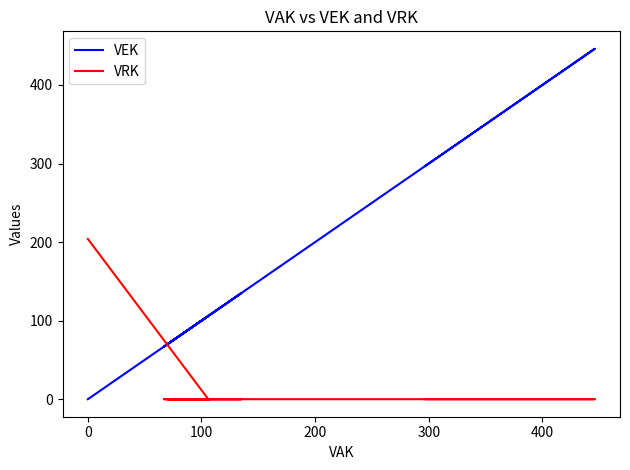

Reading right to left, transcribe all the data shown in this chart.

VEK: 0	0	106	106	135	135	67	67	67	67	107	70	70	70	70	271	305	305	305	305	305	305	446	297	297	297	297
VRK: 204	204	0	0	0	0	0	0	0	0	0	0	0	0	0	0	0	0	0	0	0	0	0	0	0	0	0